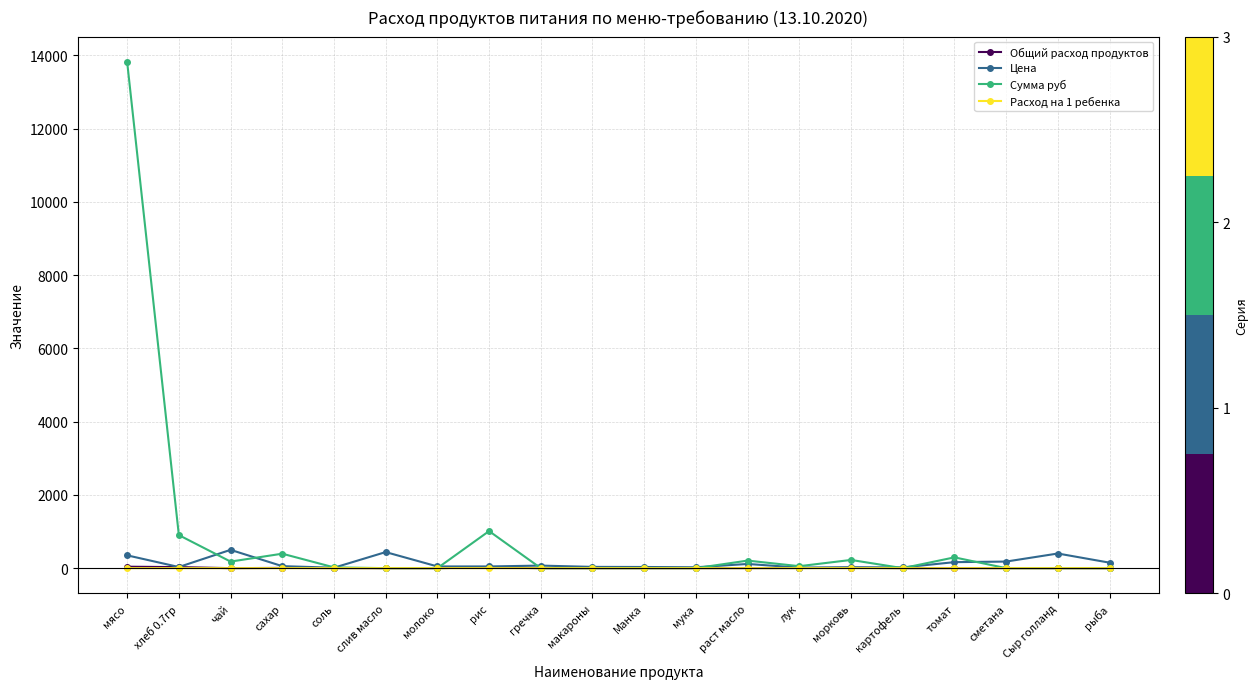

What is the difference between the highest and lowest values at хлеб 0.7гр?

902.6